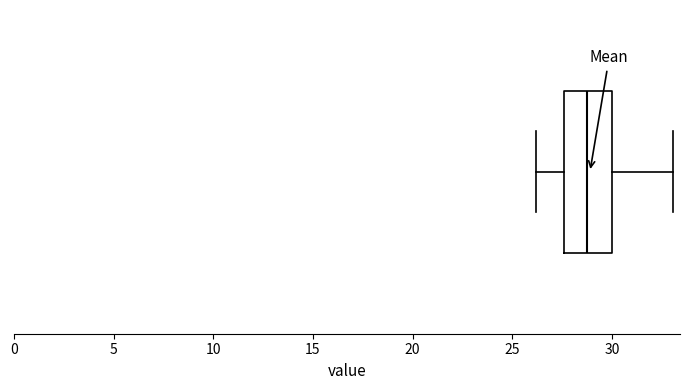

Transcribe this box plot: give where the median line is, the range the box spans, and where the two whiskers end, as read against the x-axis. The values are not printed on the chart, so give them approximately, as read against the axis.

median 29.0, box 27.5 to 30.0, whiskers 26.0 to 33.0